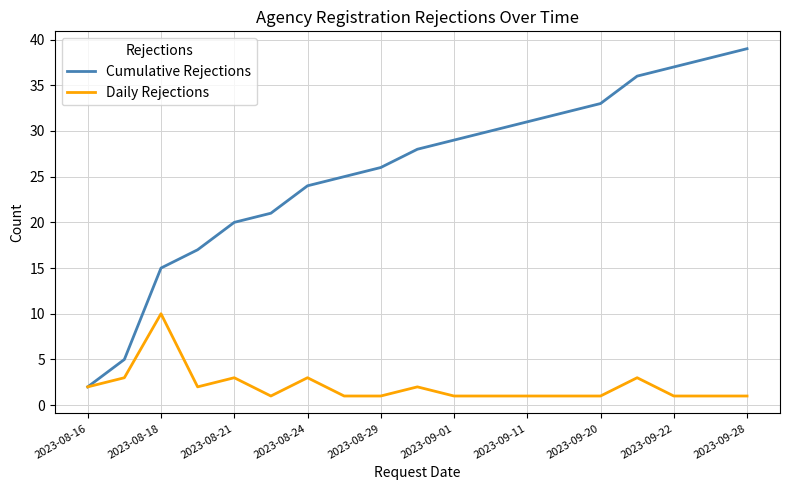

What is the greatest value displayed?

39